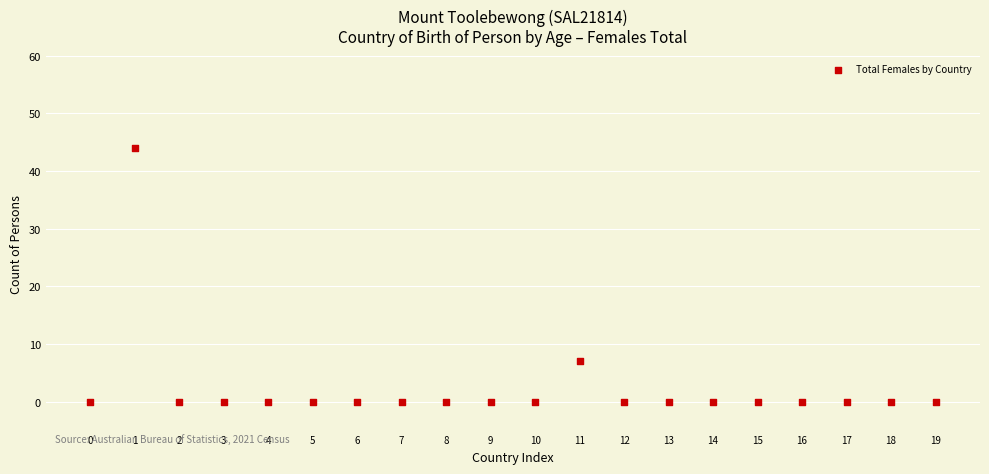

What is the range of Y values (max minus min)?

44